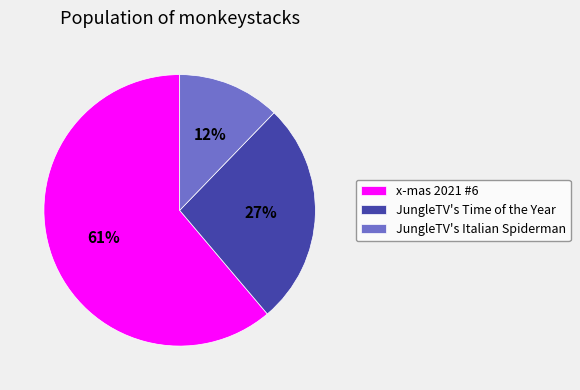

To the nearest percent, what portion does JungleTV's Italian Spiderman represent?

12%